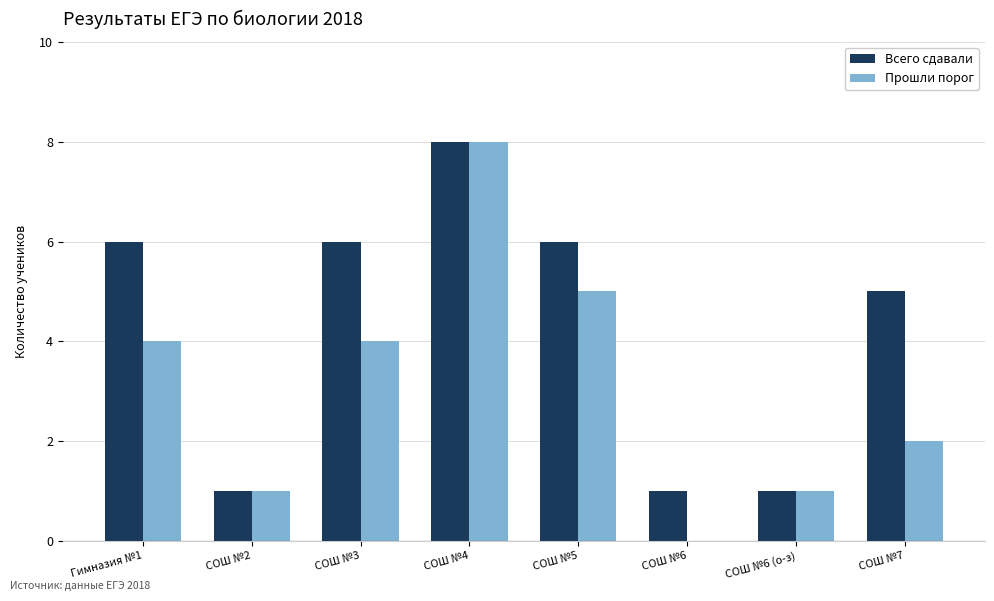

What is the sum of all Прошли порог values?

25